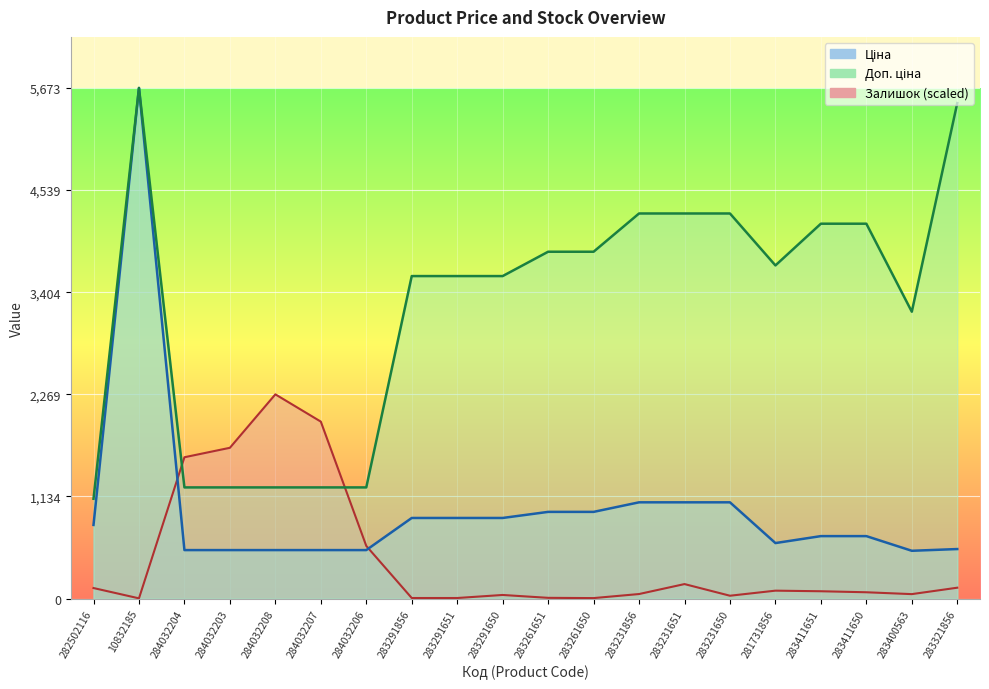

Is the value of Ціна at 283231651 greater than the value of Доп. ціна at 283321856?

No